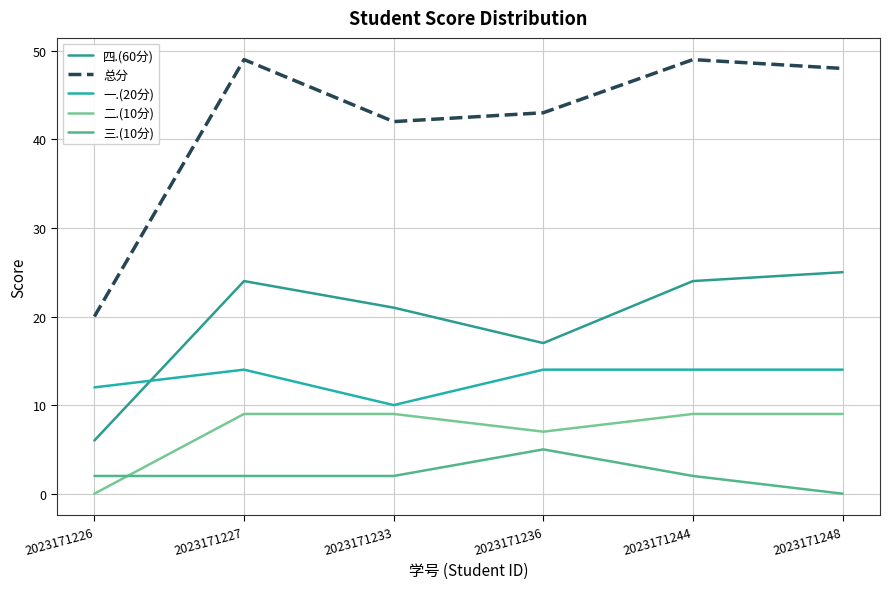

Reading right to left, list all the values displayed in this chart.

四.(60分): 2023171248=25	2023171244=24	2023171236=17	2023171233=21	2023171227=24	2023171226=6
总分: 2023171248=48	2023171244=49	2023171236=43	2023171233=42	2023171227=49	2023171226=20
一.(20分): 2023171248=14	2023171244=14	2023171236=14	2023171233=10	2023171227=14	2023171226=12
二.(10分): 2023171248=9	2023171244=9	2023171236=7	2023171233=9	2023171227=9	2023171226=0
三.(10分): 2023171248=0	2023171244=2	2023171236=5	2023171233=2	2023171227=2	2023171226=2